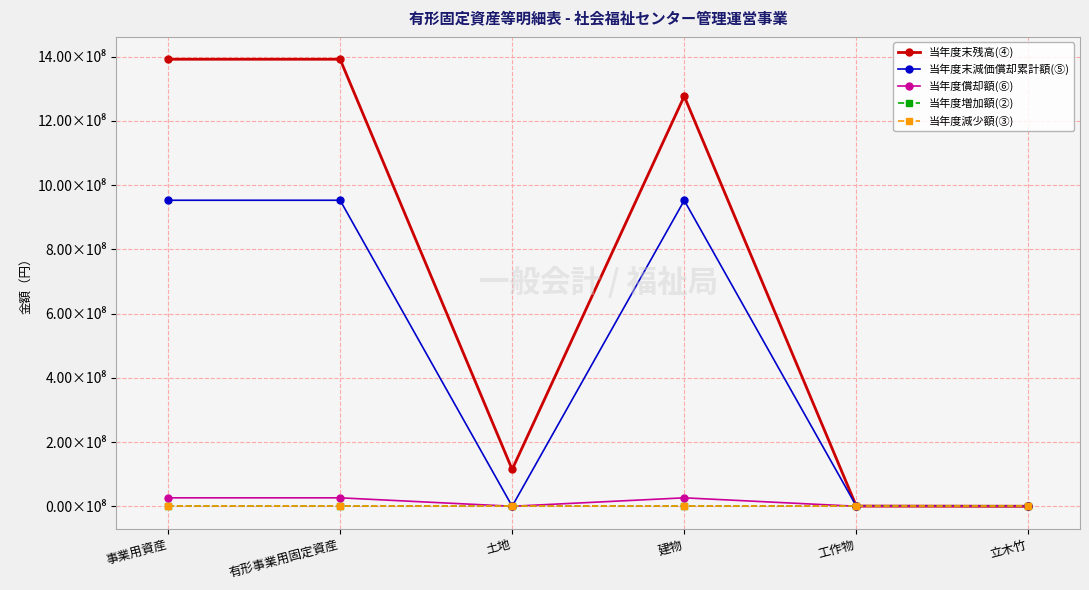

List the series in order of their peak value, highest first.

当年度末残高(④), 当年度末減価償却累計額(⑤), 当年度償却額(⑥), 当年度増加額(②), 当年度減少額(③)